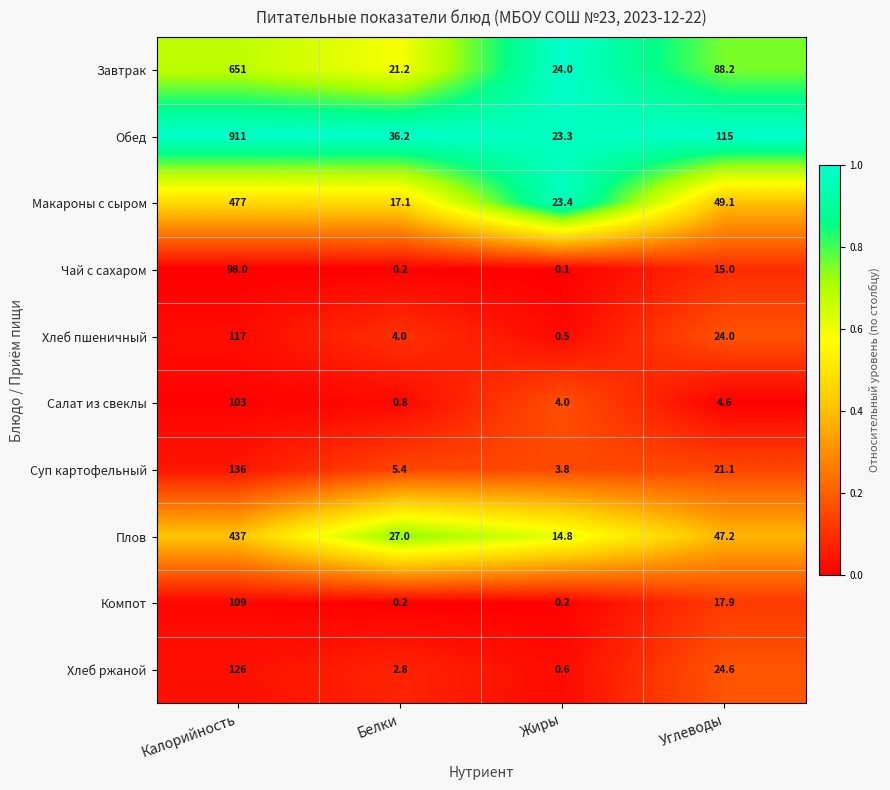

What is the average value of the Компот series?

31.8